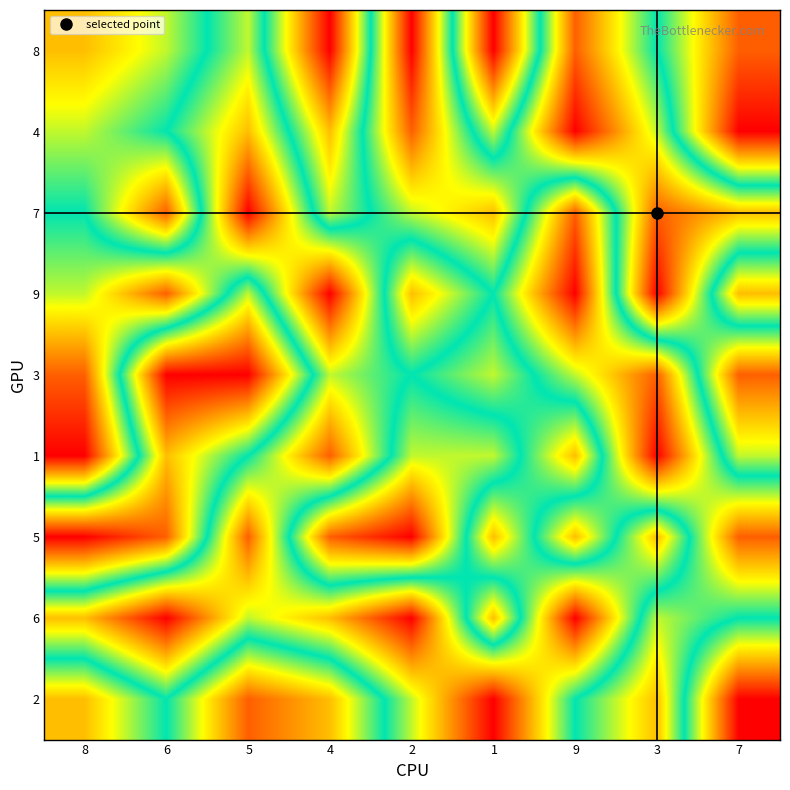

Reading left to right, transcribe all the data shown in this chart.

8: 8=7	6=6	5=4	4=9	2=1	1=9	9=2	3=5	7=8
4: 8=6	6=5	5=3	4=7	2=2	1=6	9=1	3=4	7=9
7: 8=5	6=8	5=1	4=6	2=4	1=3	9=8	3=2	7=3
9: 8=4	6=2	5=6	4=1	2=7	1=5	9=9	3=1	7=7
3: 8=2	6=9	5=9	4=4	2=5	1=4	9=6	3=8	7=2
1: 8=1	6=7	5=5	4=2	2=6	1=6	9=3	3=9	7=4
5: 8=9	6=8	5=2	4=8	2=9	1=3	9=7	3=3	7=8
6: 8=3	6=1	5=4	4=3	2=1	1=7	9=1	3=6	7=5
2: 8=7	6=5	5=8	4=7	2=4	1=1	9=5	3=7	7=1